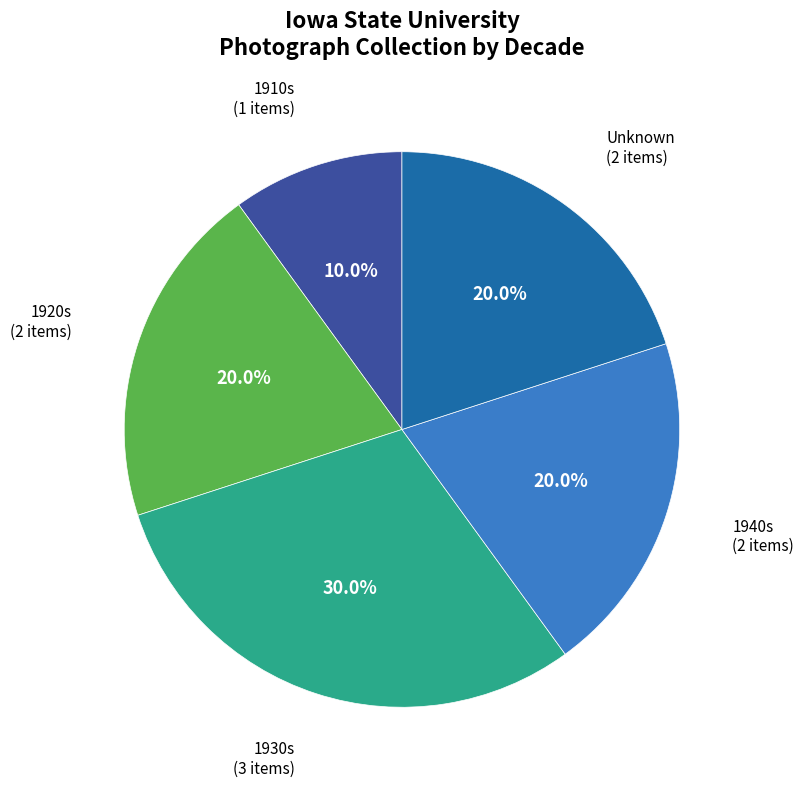

What is the smallest slice in the pie chart?

1910s